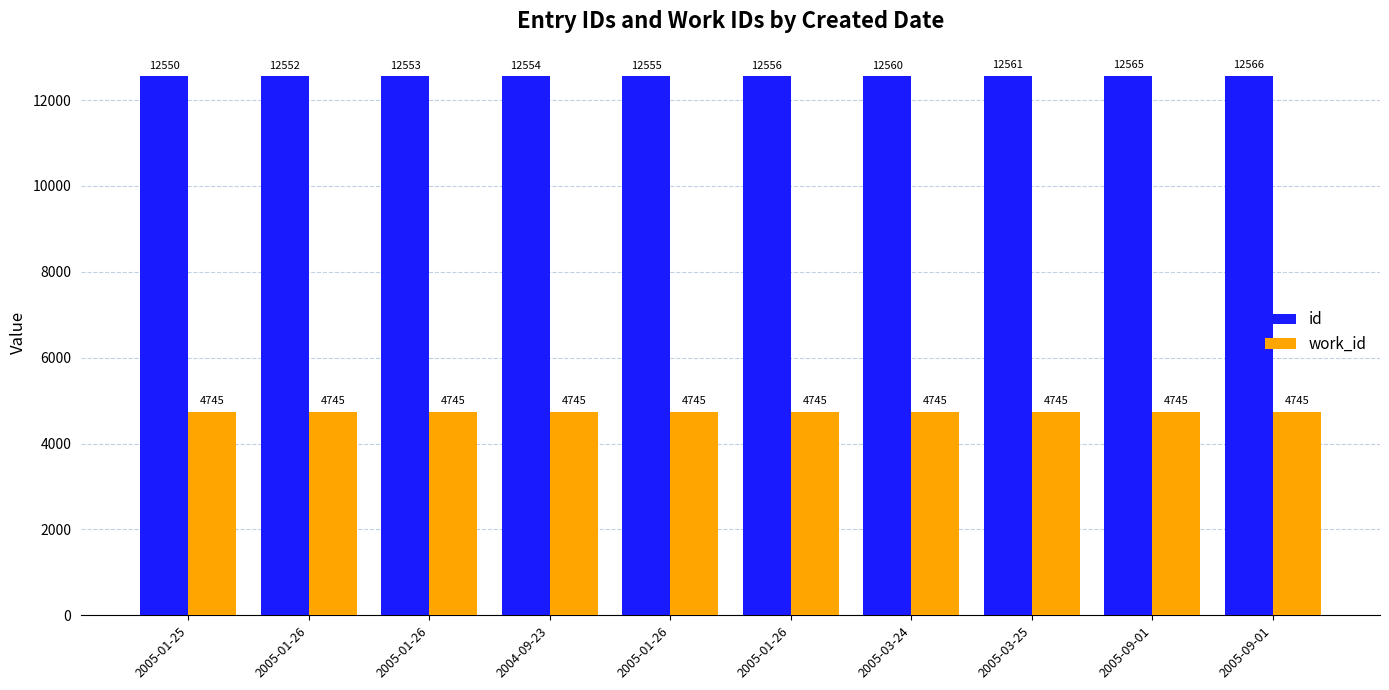

How many bars are there in total?

20